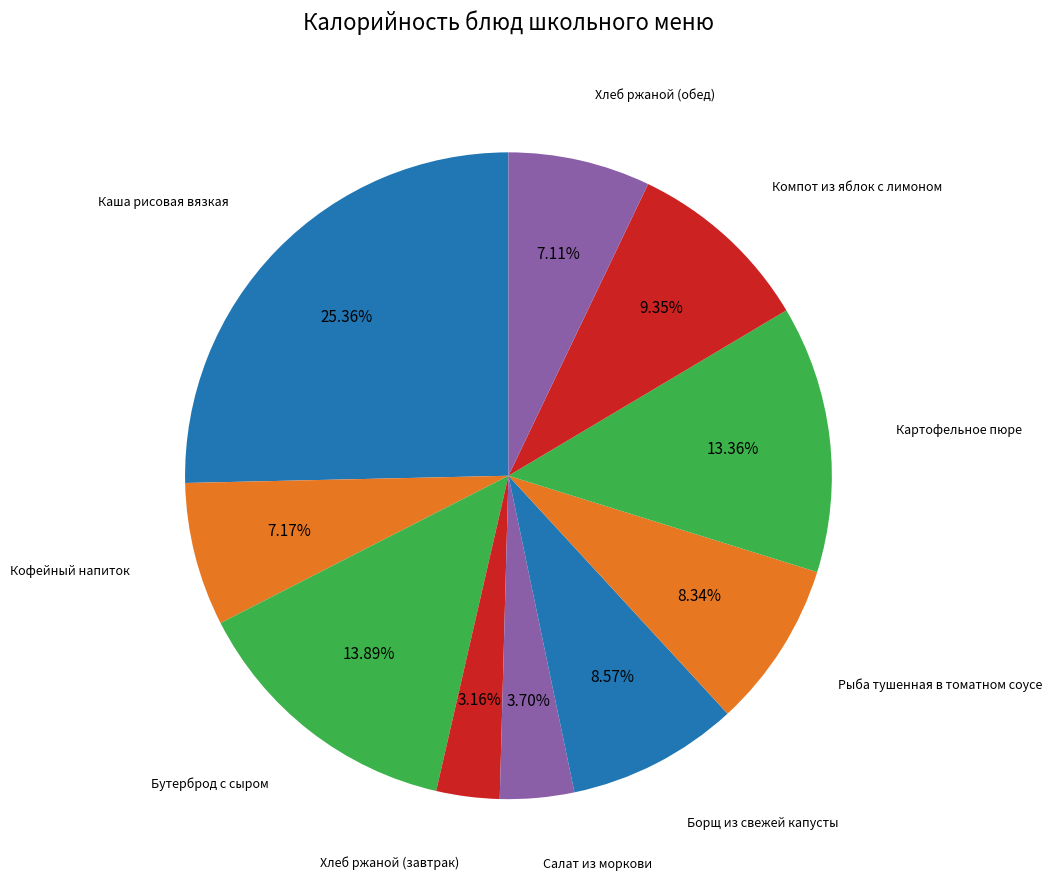

What is the smallest slice in the pie chart?

Хлеб ржаной (завтрак)